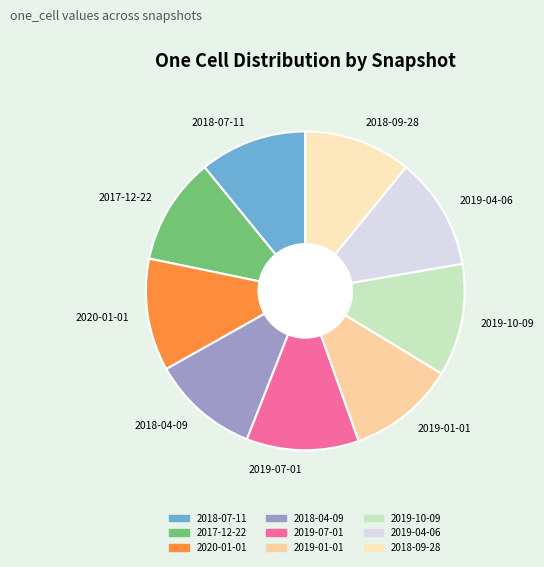

Do 2019-04-06 and 2020-01-01 together represent more than half of the pie?

No